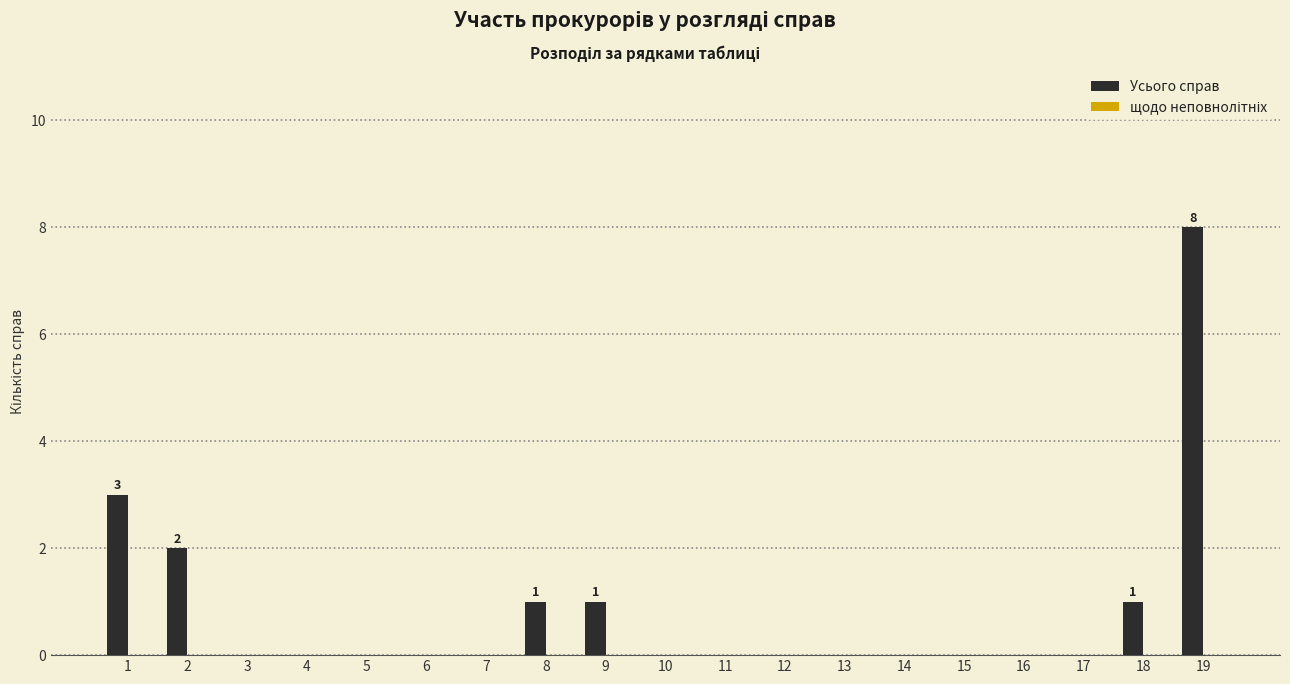

Reading left to right, transcribe all the data shown in this chart.

1=3	2=2	3=0	4=0	5=0	6=0	7=0	8=1	9=1	10=0	11=0	12=0	13=0	14=0	15=0	16=0	17=0	18=1	19=8